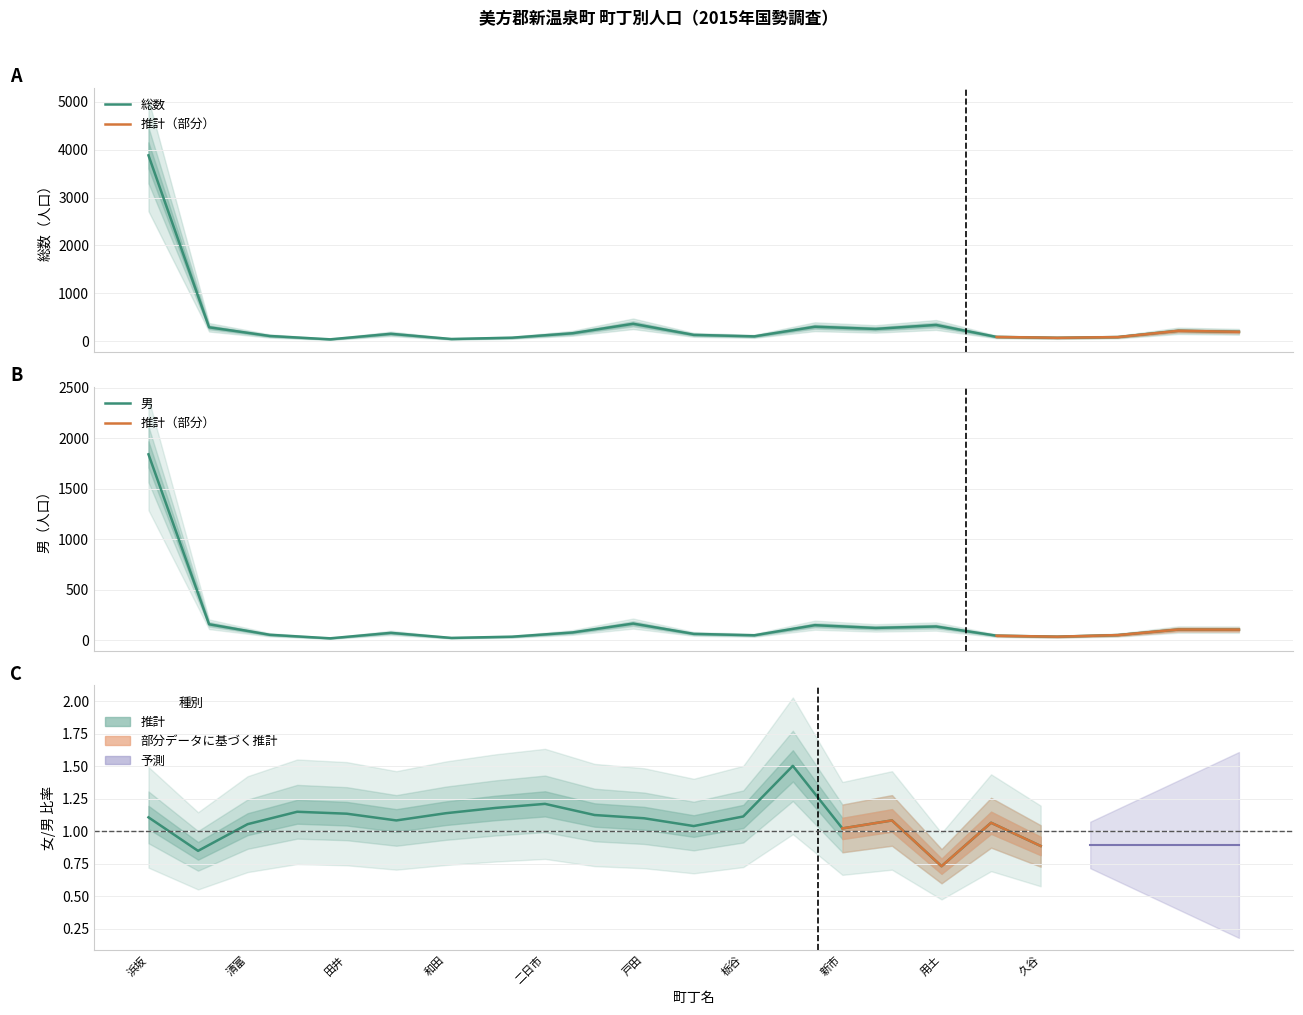

Is the value of 総数 at 戸田 greater than the value of 男 at 新市?

Yes